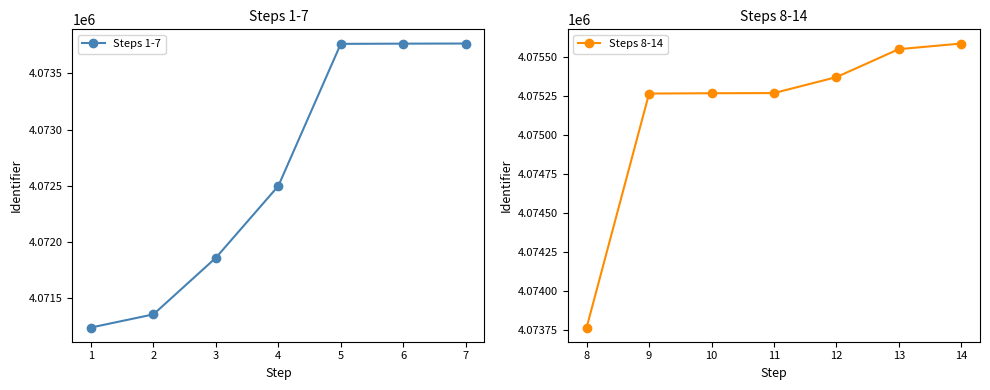

True or false: Steps 1-7 has more than 0 interior local peaks.

False